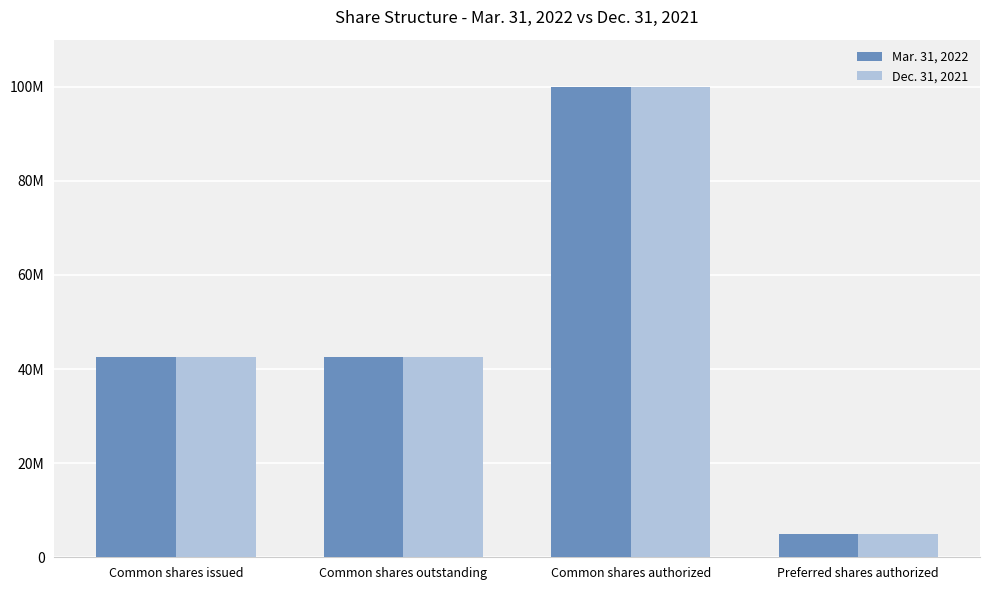

What value does the Mar. 31, 2022 series have at Preferred shares authorized, to the nearest 100?

5000000